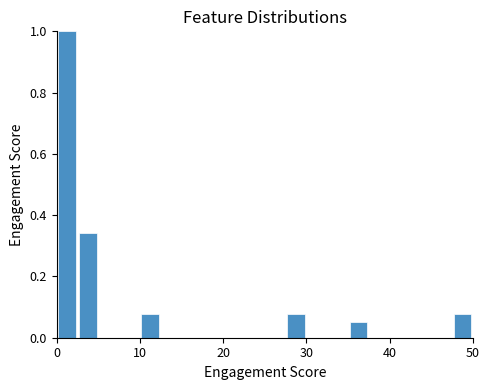

Around what value on the x-axis is the tallest bar? Give the approximate position of its centre, as read against the axis.

1